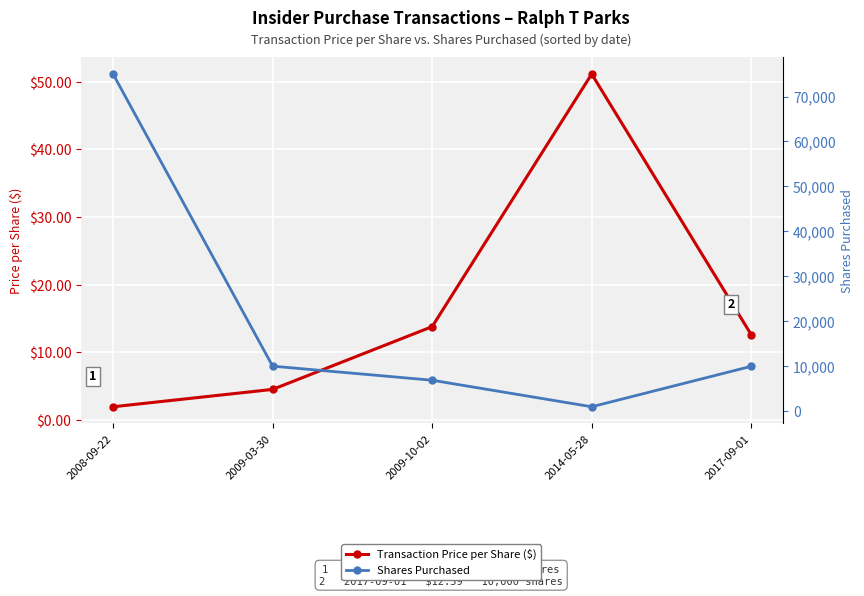

Which category has the highest value in the Transaction Price per Share ($) series?

2014-05-28